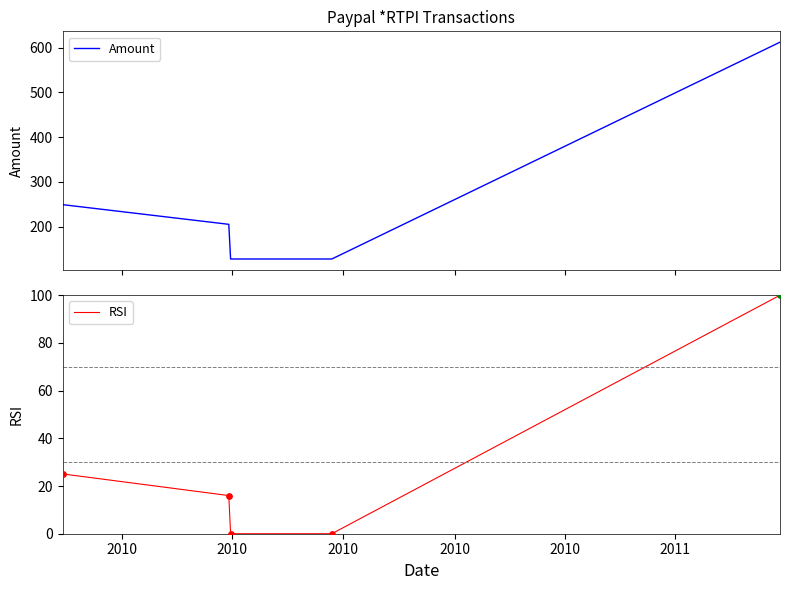

Which series contains the lowest Y value?

RSI